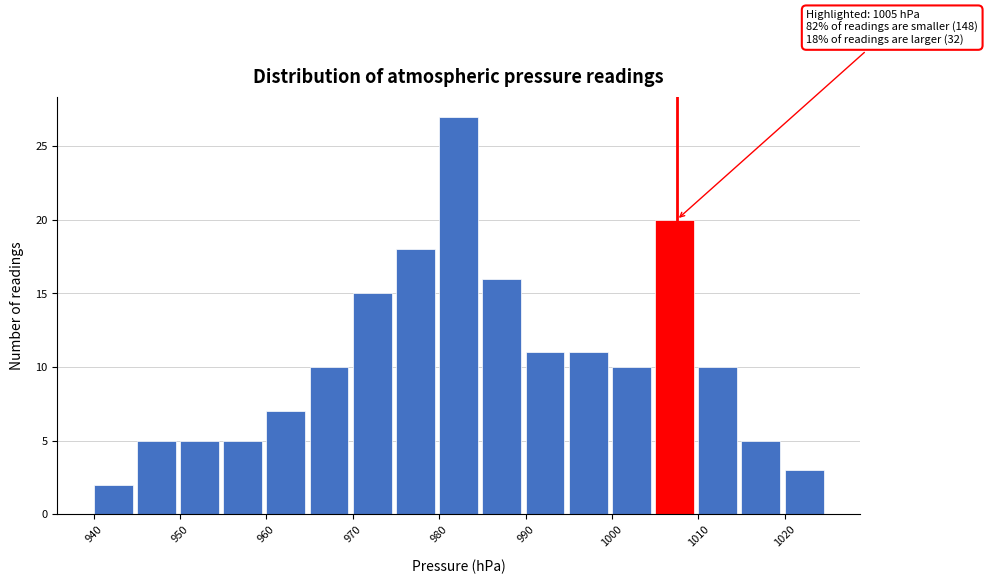

Which range on the x-axis has the tallest bar?

980 to 985